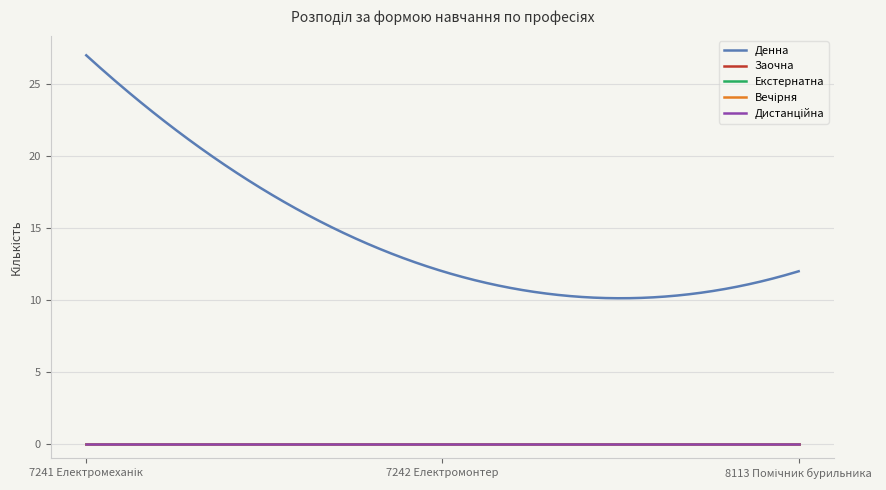

List the labels in order of Дистанційна value, smallest first.

7241 Електромеханік, 7242 Електромонтер, 8113 Помічник бурильника